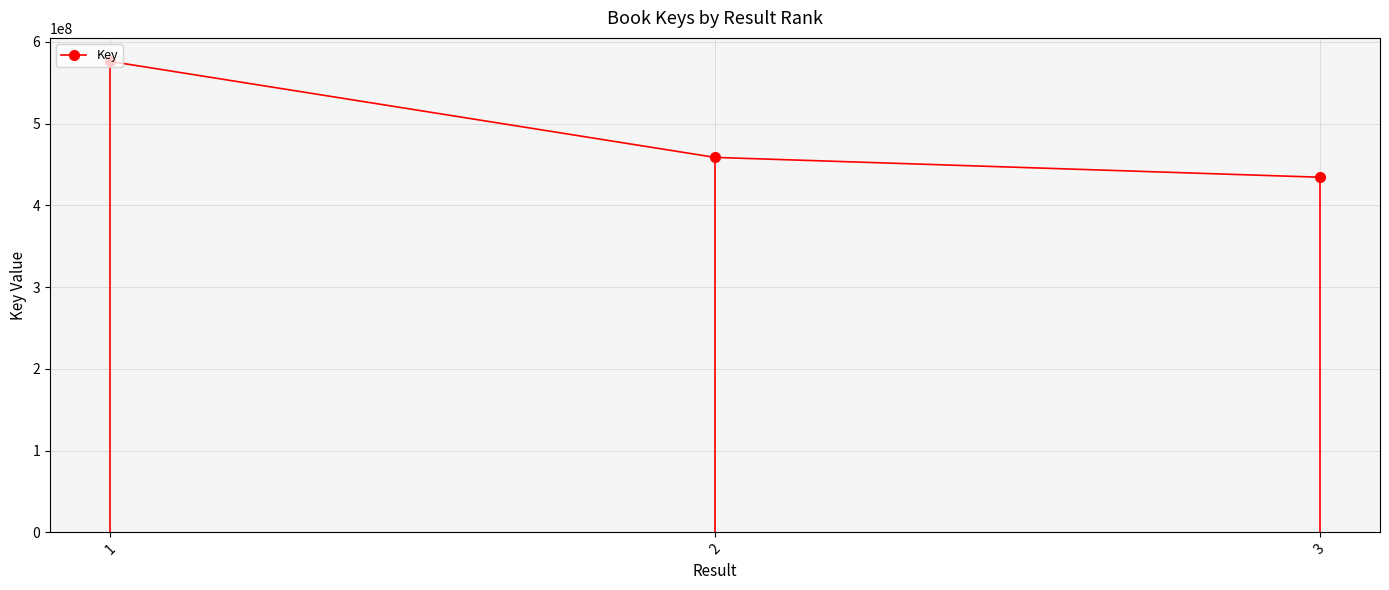

How many data points are less than 458690106?

1